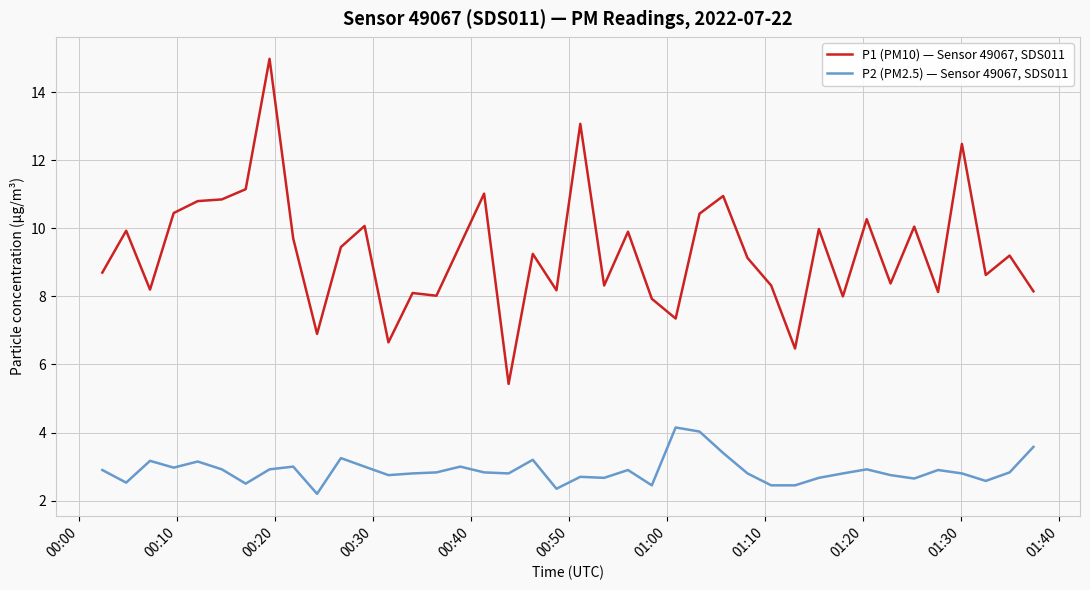

Which series has the largest total across all categories?

P1 (PM10) — Sensor 49067, SDS011